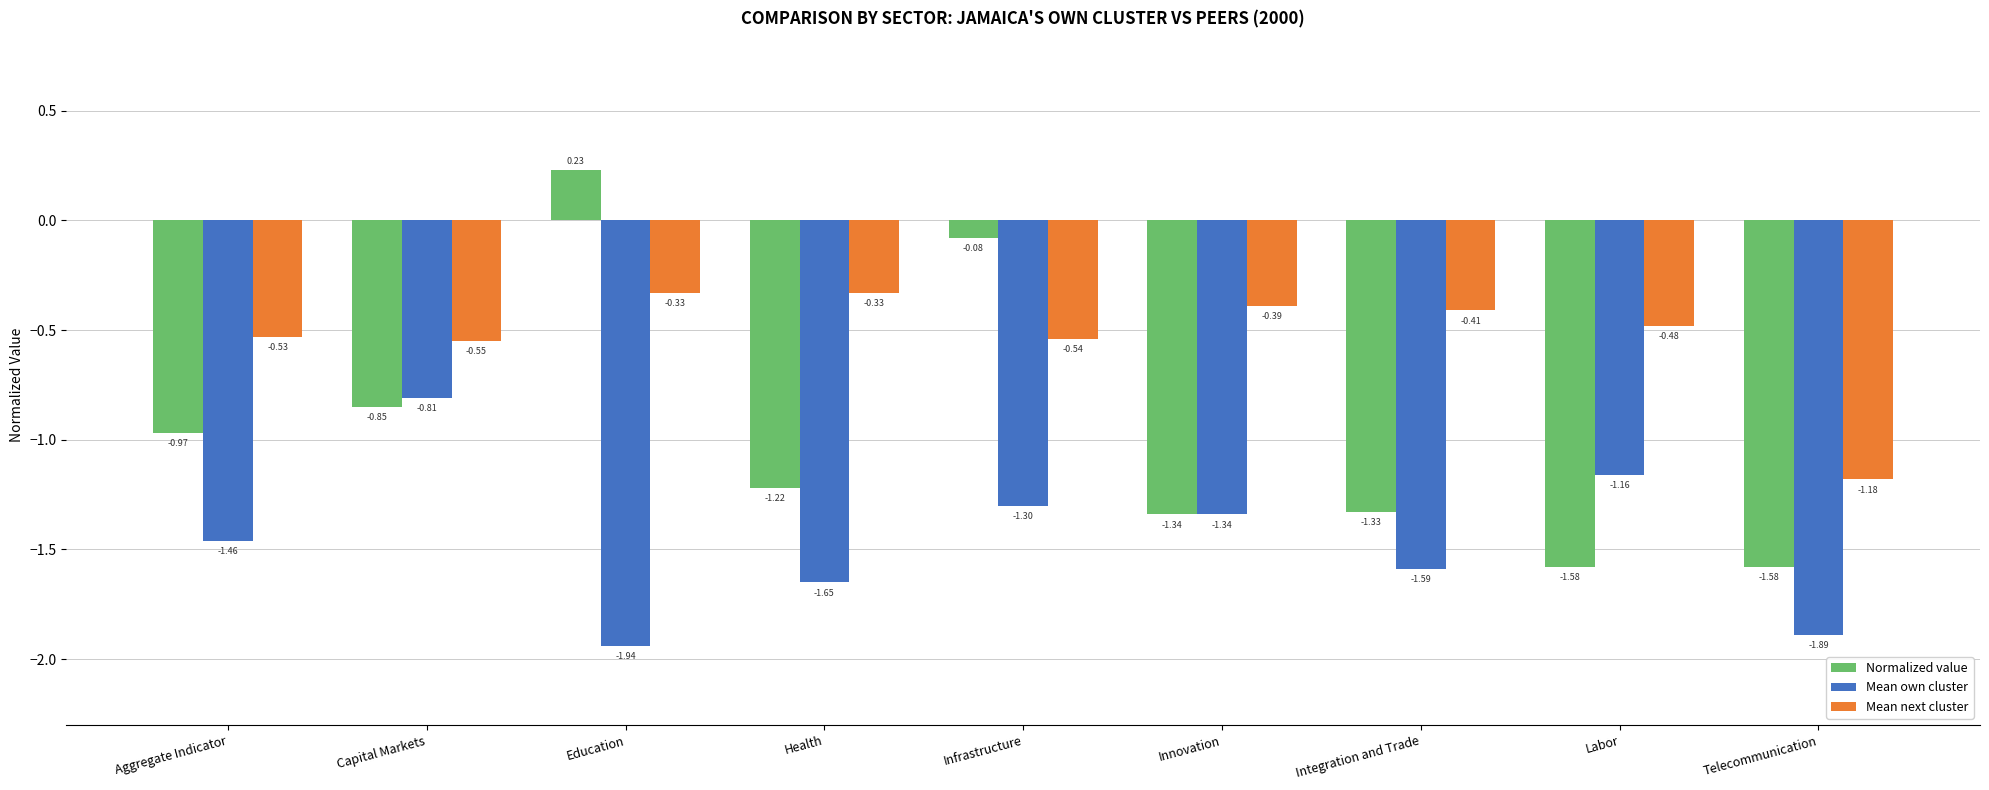

Which series has the largest range (max minus min)?

Normalized value